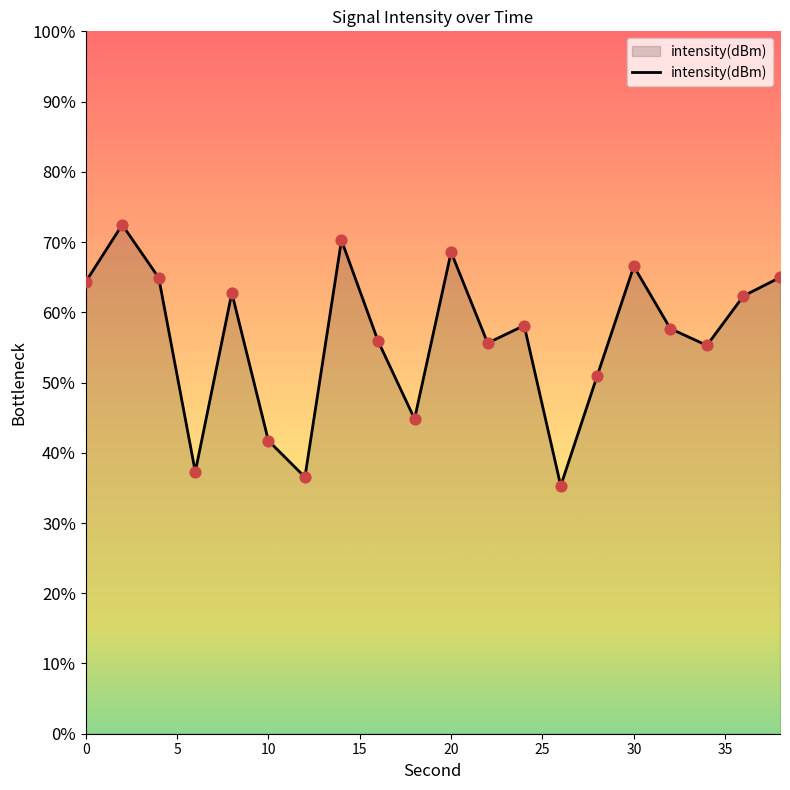

What is the difference between the maximum and minimum values?

37.2